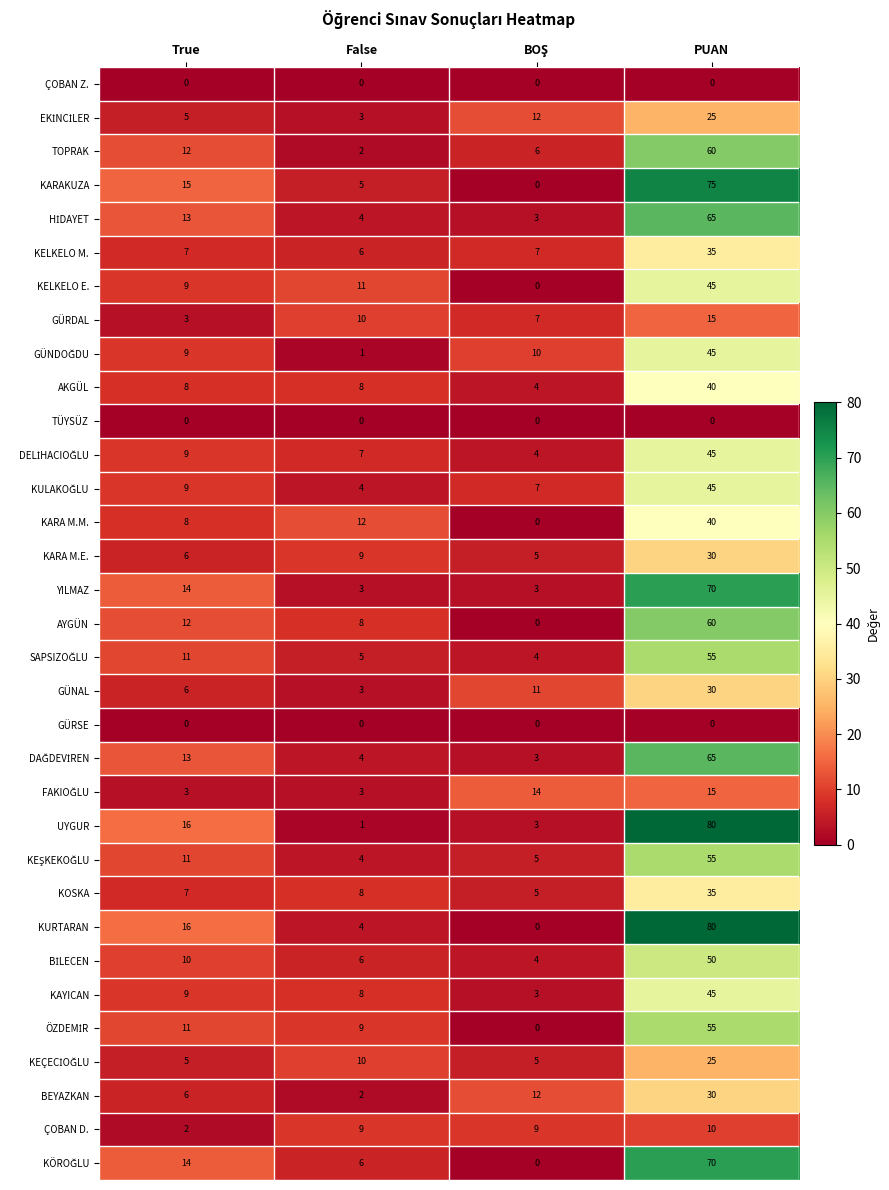

What is the difference between the highest and lowest values at PUAN?

80